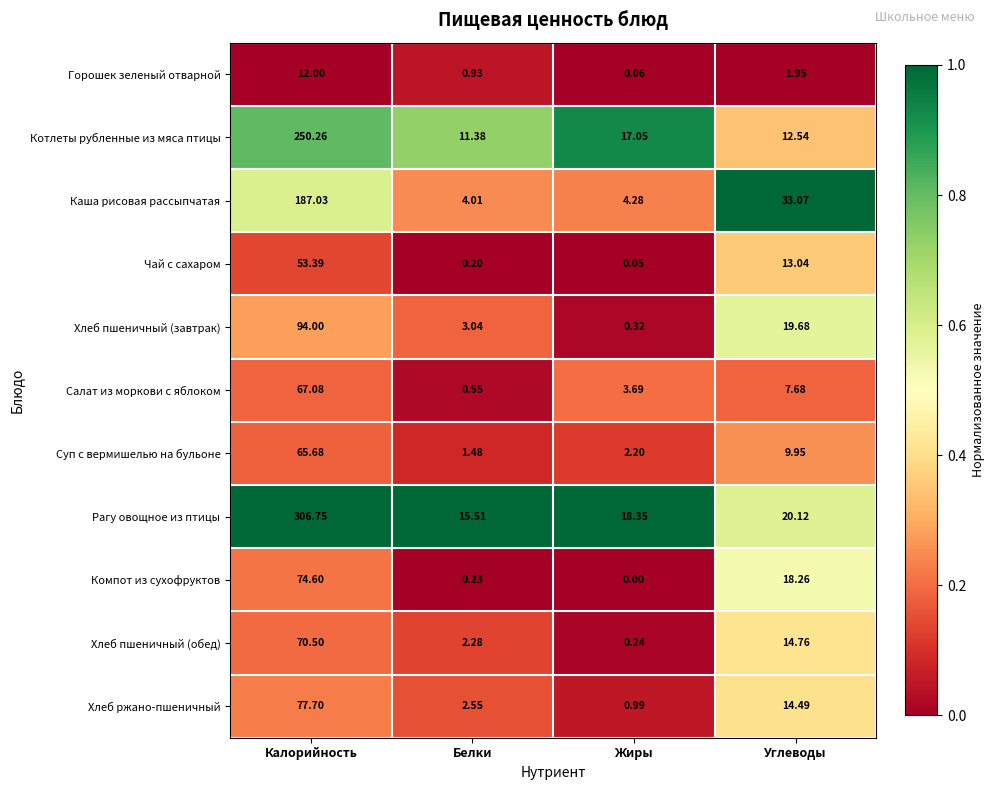

List the labels in order of Хлеб ржано-пшеничный value, largest first.

Калорийность, Углеводы, Белки, Жиры